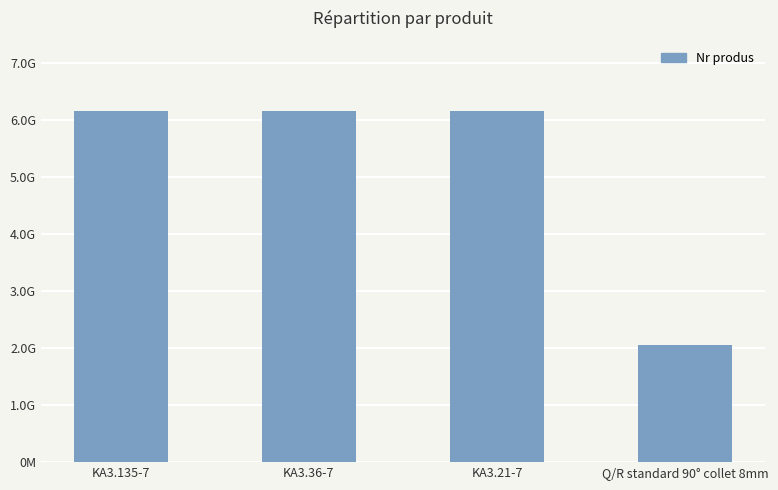

Are the bars horizontal?

No